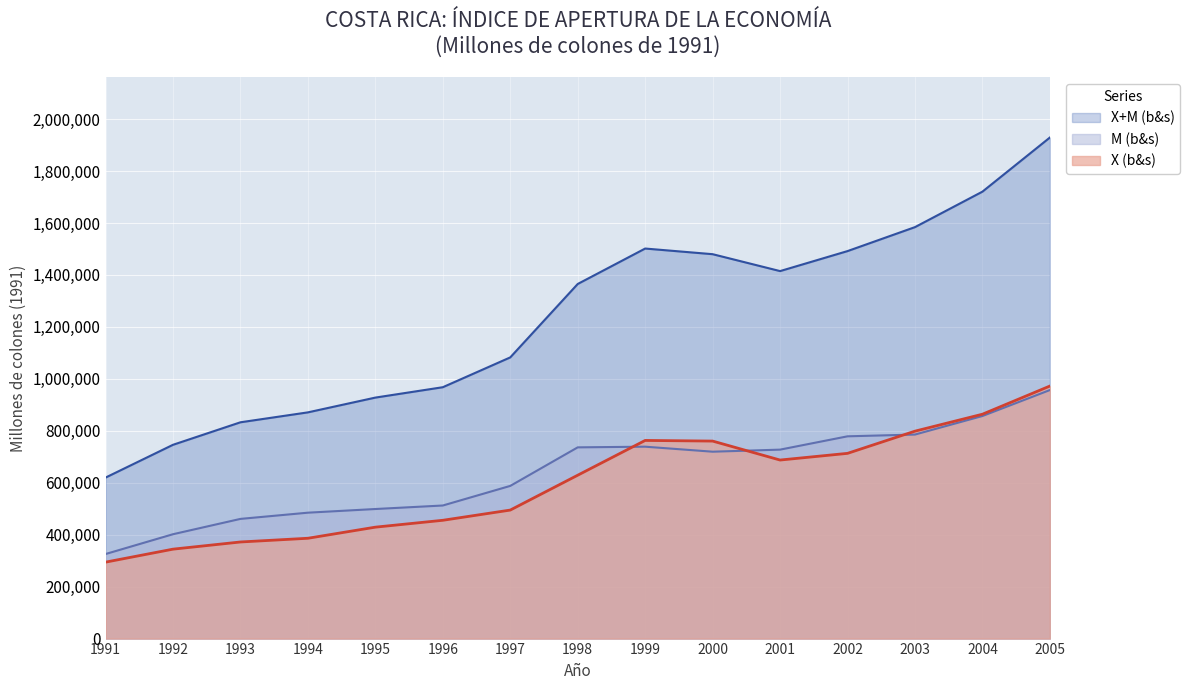

Where is the first local maximum for X (b&s)?

1999